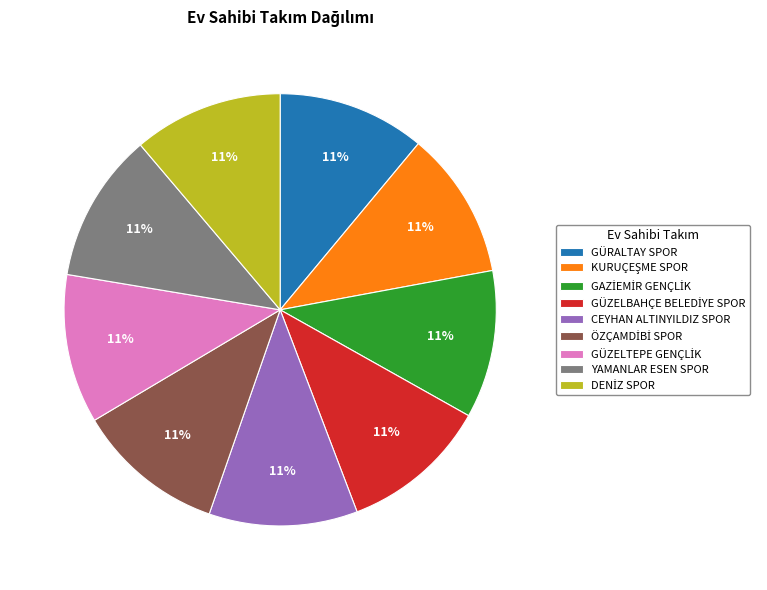

Approximately how many times larger is the value at CEYHAN ALTINYILDIZ SPOR compared to YAMANLAR ESEN SPOR?

1.0